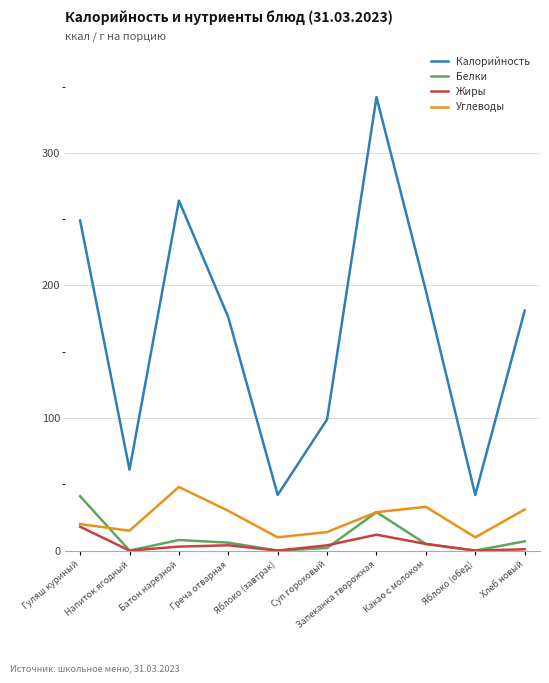

What is the sum of all Калорийность values?

1652